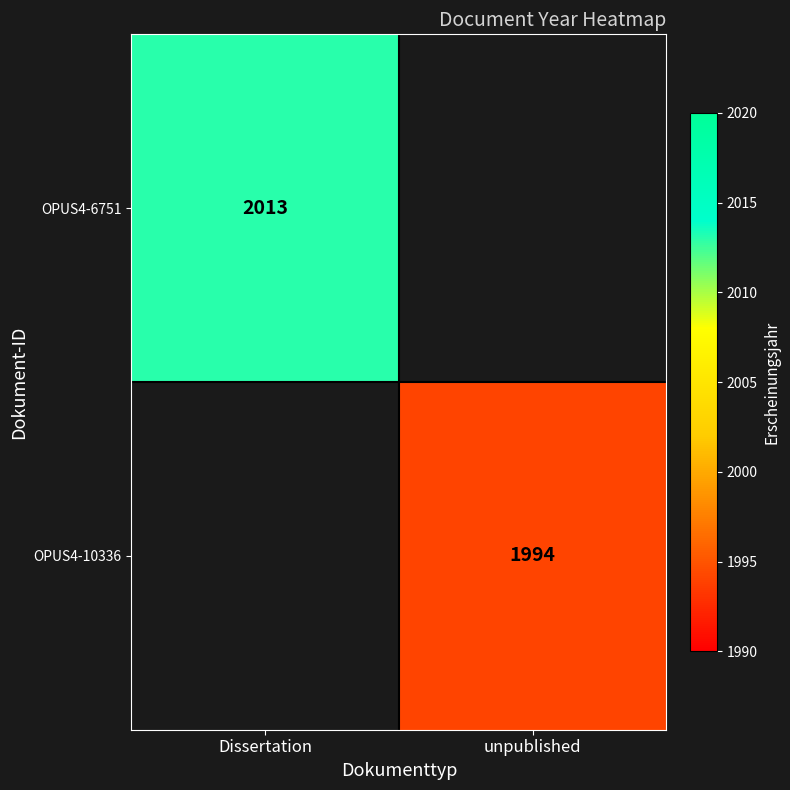

How many data points does each series have?

2